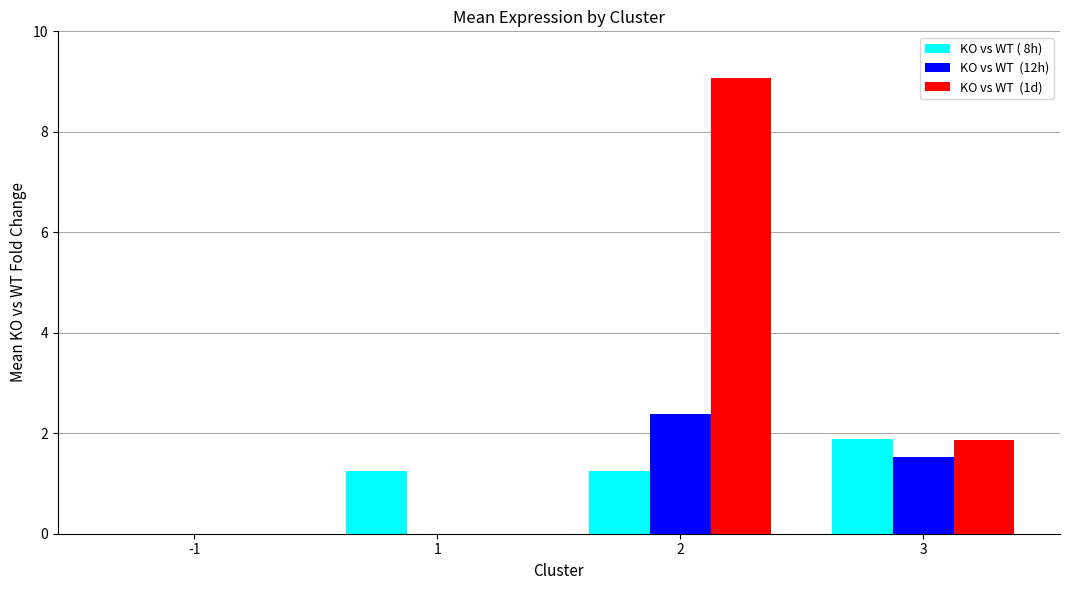

What is the total value across all series at 1?

1.2